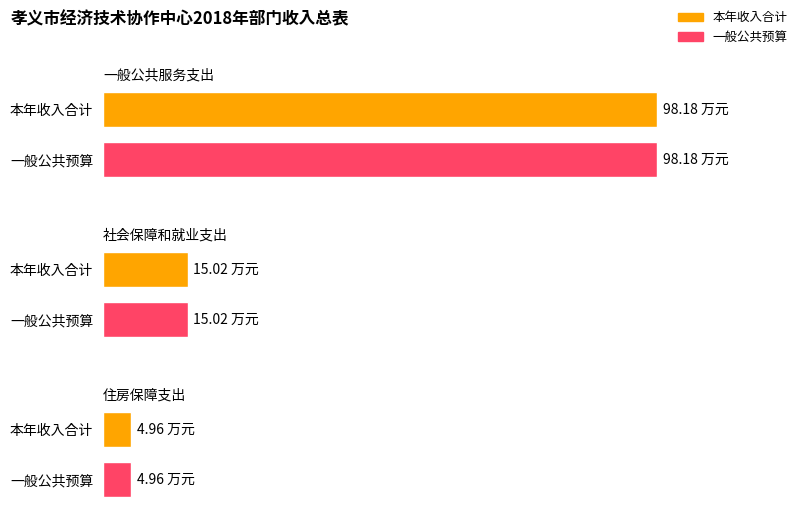

What is the smallest value displayed?

5.0